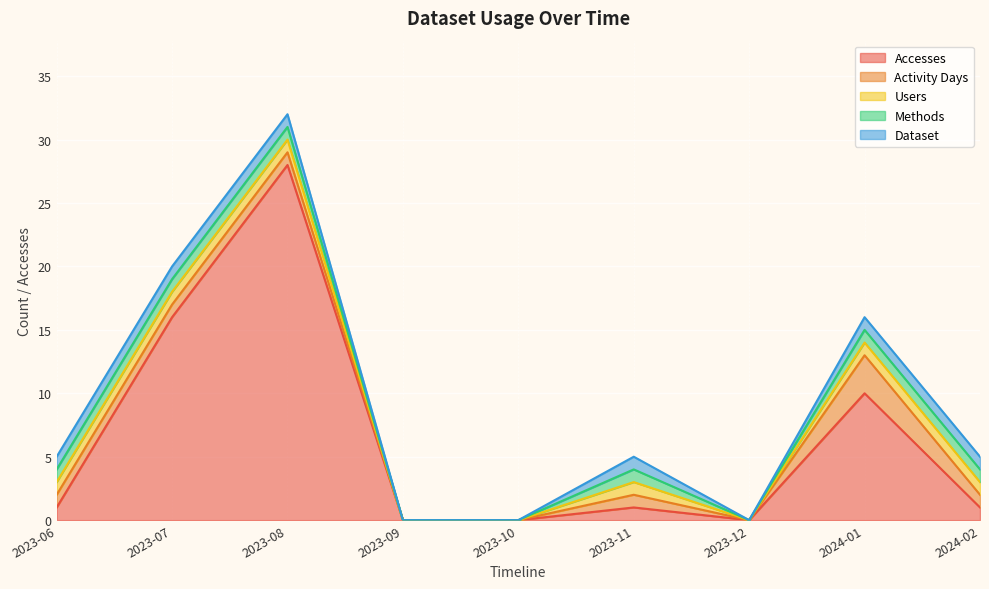

Which category has the lowest value in the Dataset series?

2023-09